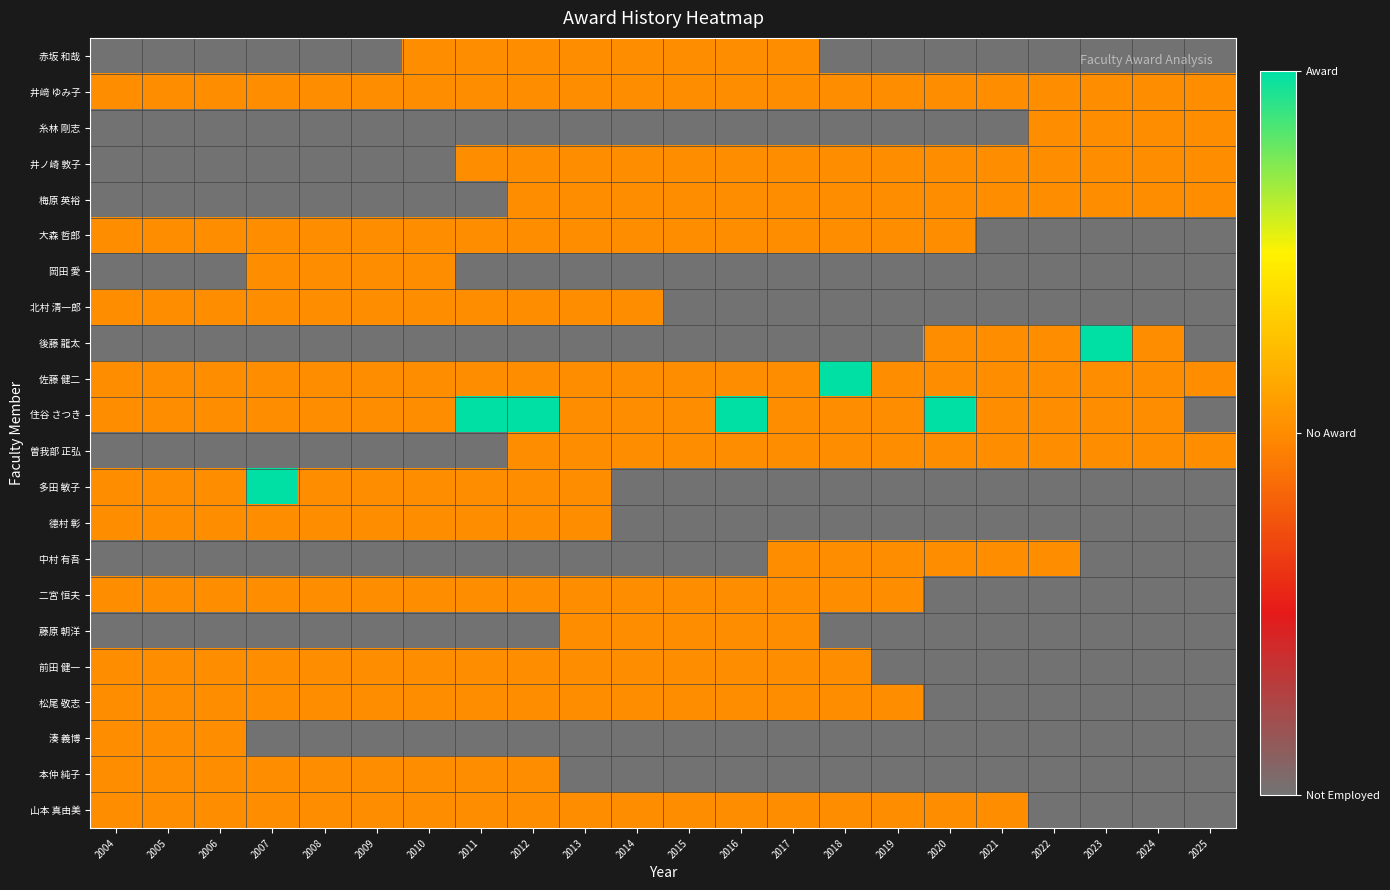

Between 2022 and 2025, which is larger?

2022